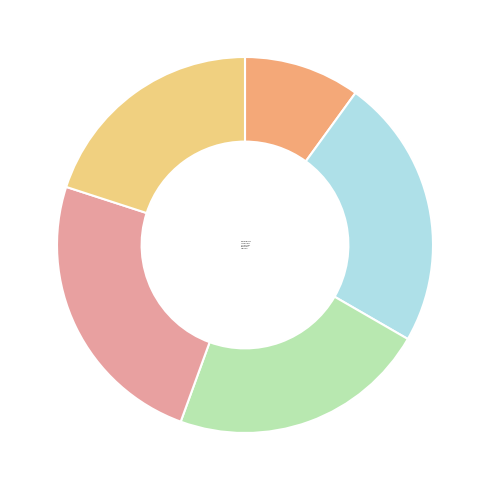

Which category has the biggest portion of the pie?

March 2023